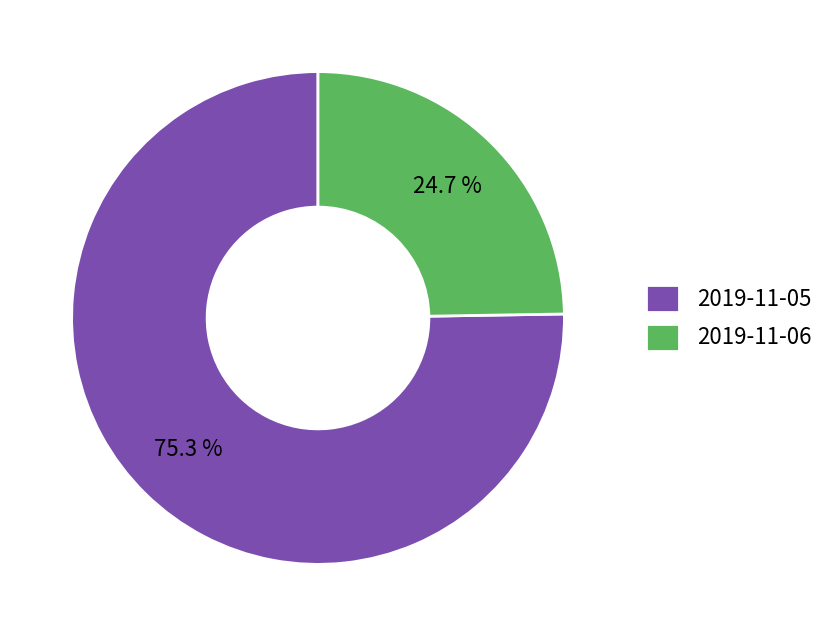

Does 2019-11-06 represent more than half of the total?

No